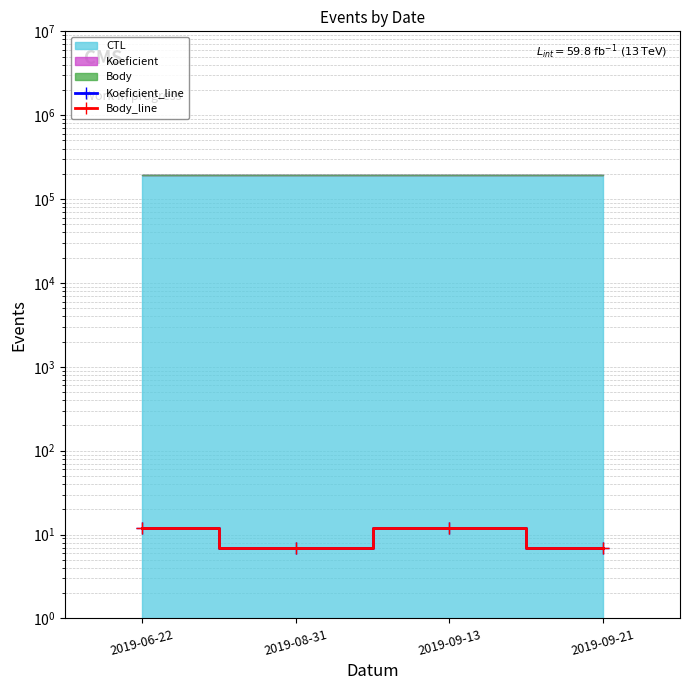

Reading left to right, transcribe all the data shown in this chart.

Koeficient_line: 2019-06-22=12	2019-08-31=7	2019-09-13=12	2019-09-21=7
Body_line: 2019-06-22=12	2019-08-31=7	2019-09-13=12	2019-09-21=7